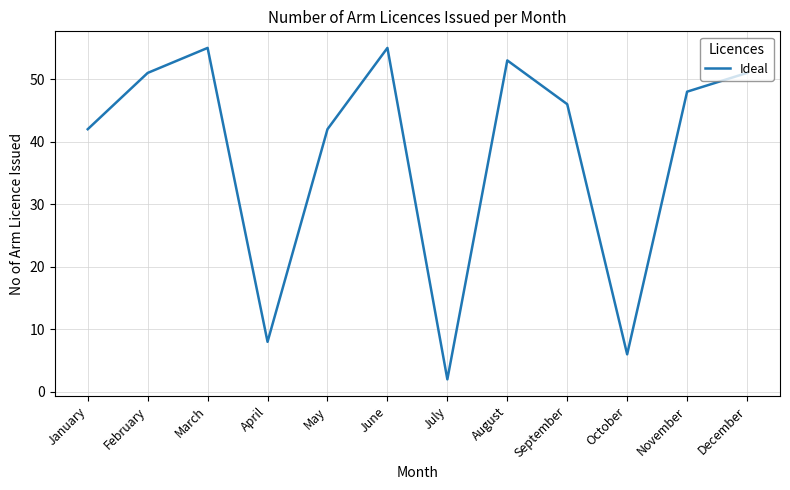

Which category has the lowest value across all series?

July